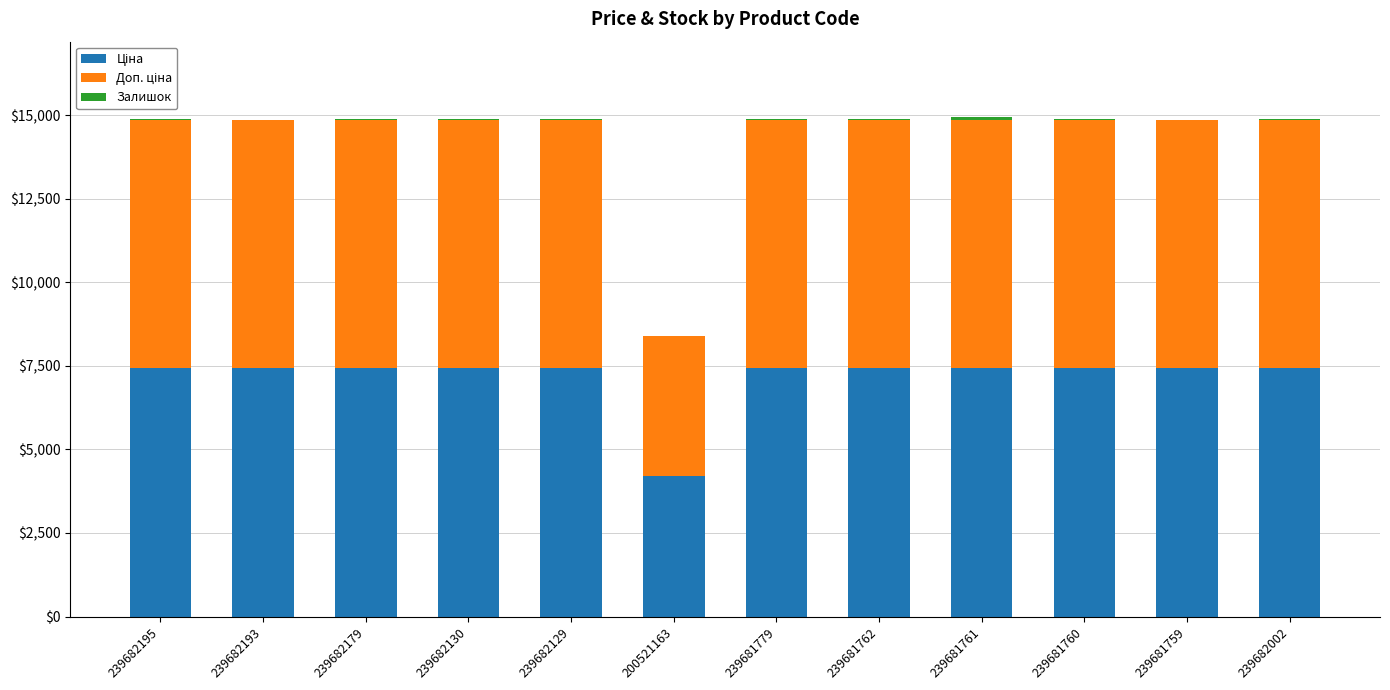

What is the total value across all series at 239682193?

14872.3